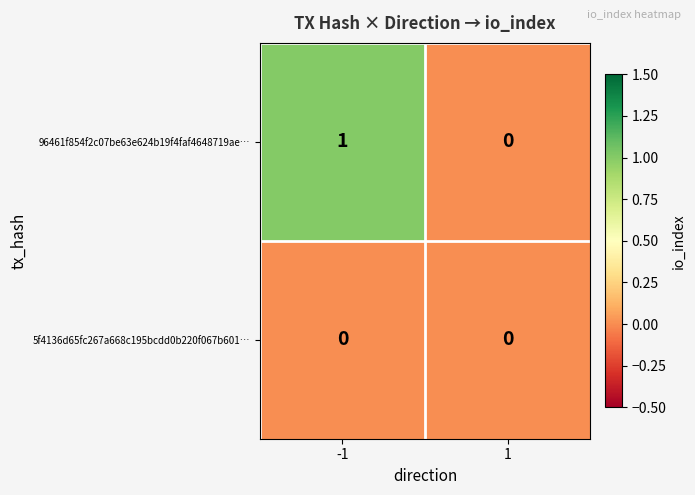

Reading right to left, what are all the values shown in this chart?

96461f854f2c07be63e624b19f4faf4648719ae…: 1=0	-1=1
5f4136d65fc267a668c195bcdd0b220f067b601…: 1=0	-1=0